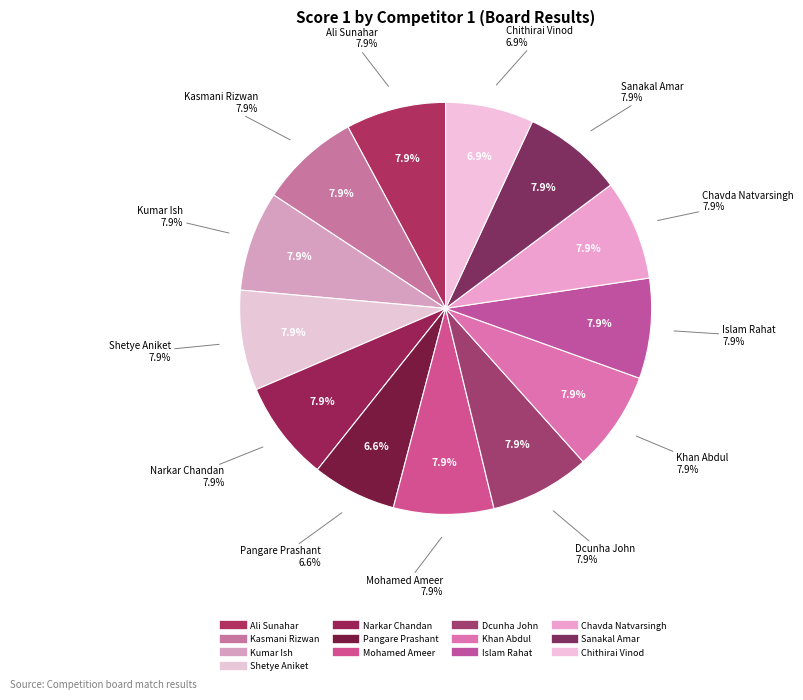

To the nearest percent, what portion does Pangare Prashant represent?

7%